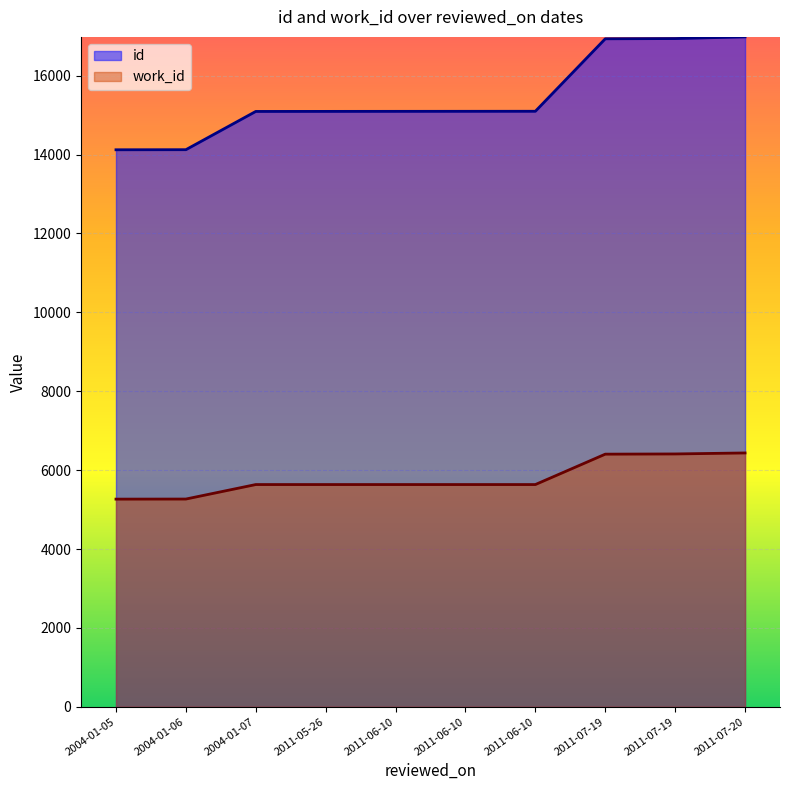

How many values in the id series exceed 15097?

5